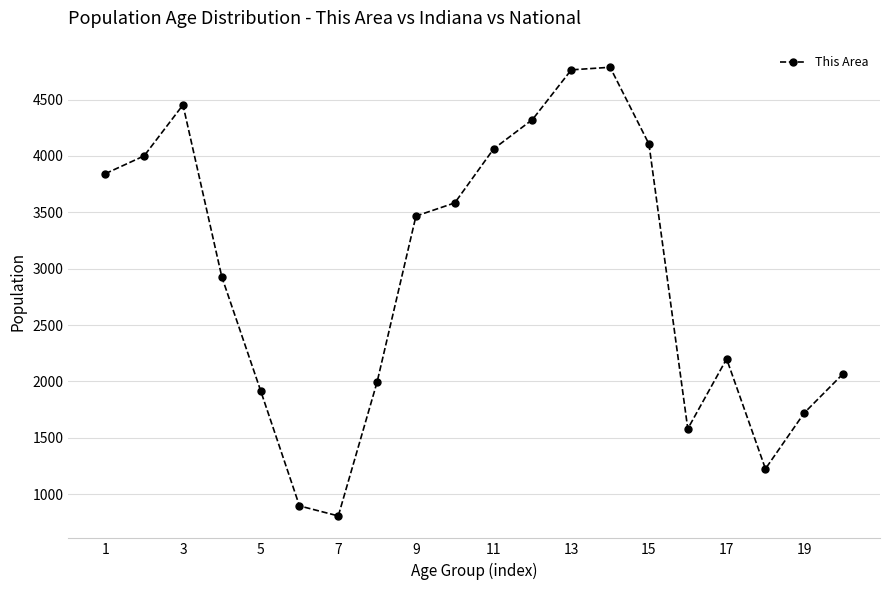

Reading right to left, transcribe all the data shown in this chart.

2068	1721	1225	2200	1580	4106	4787	4764	4323	4063	3584	3467	1996	807	896	1918	2928	4453	4001	3843